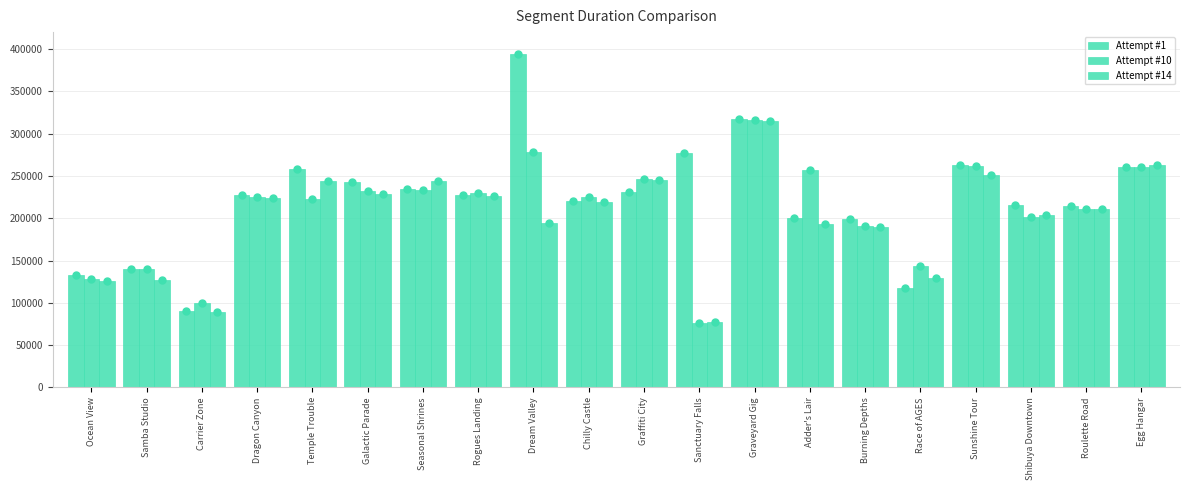

The Attempt #10 series shows 153676 at Adder's Lair. True or false?

False